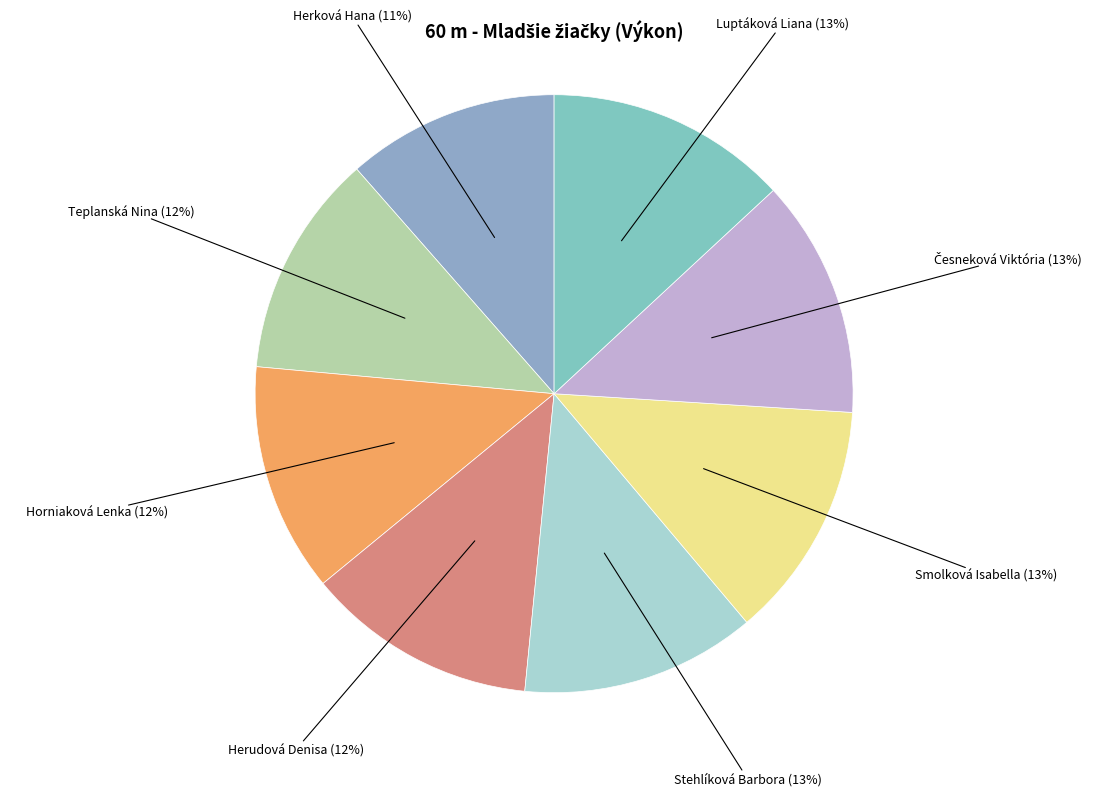

True or false: Teplanská Nina accounts for 12% of the total.

True